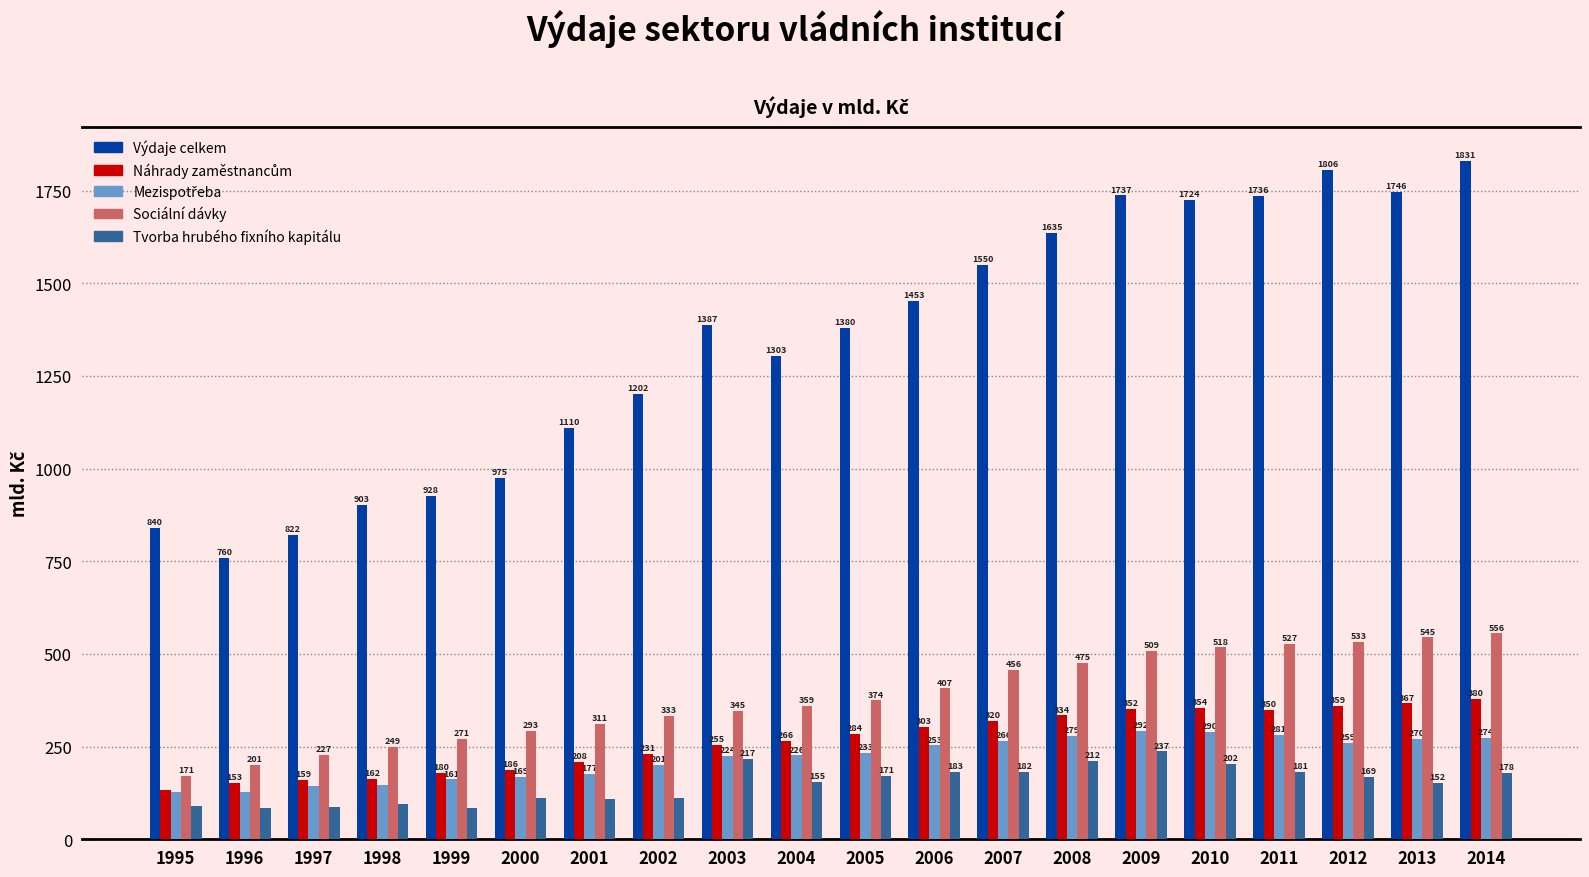

How many categories are shown in the chart?

20